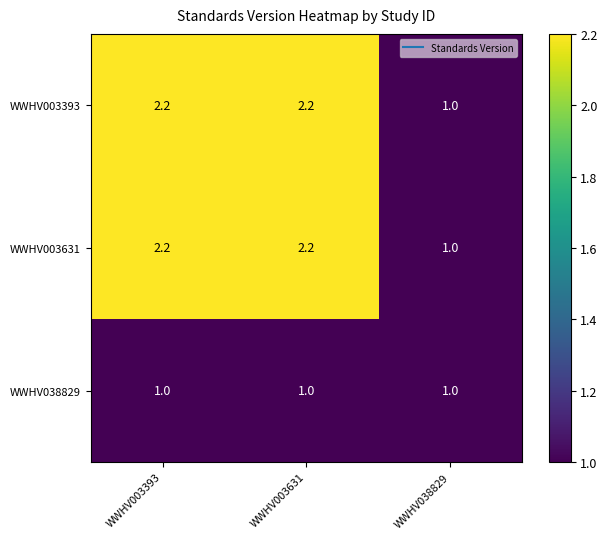

At which label does WWHV003631 first exceed 2?

WWHV003393